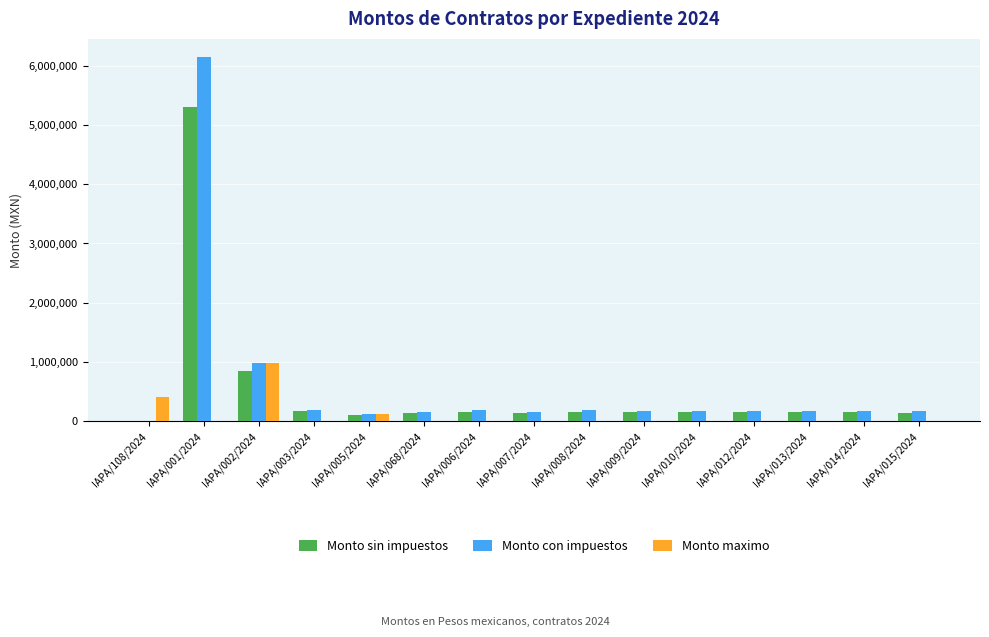

What is the maximum value shown in the chart?

6142965.6